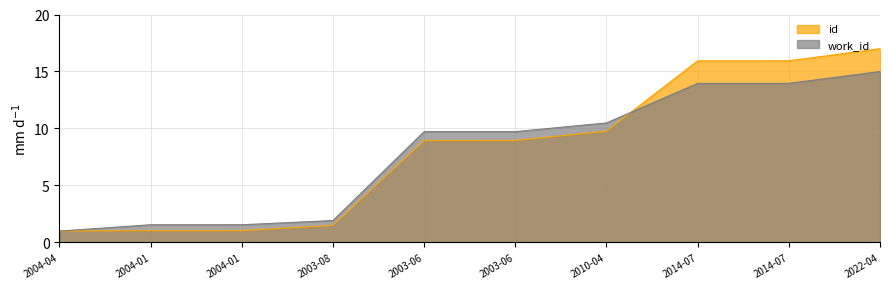

Count the number of data series in this chart.

2